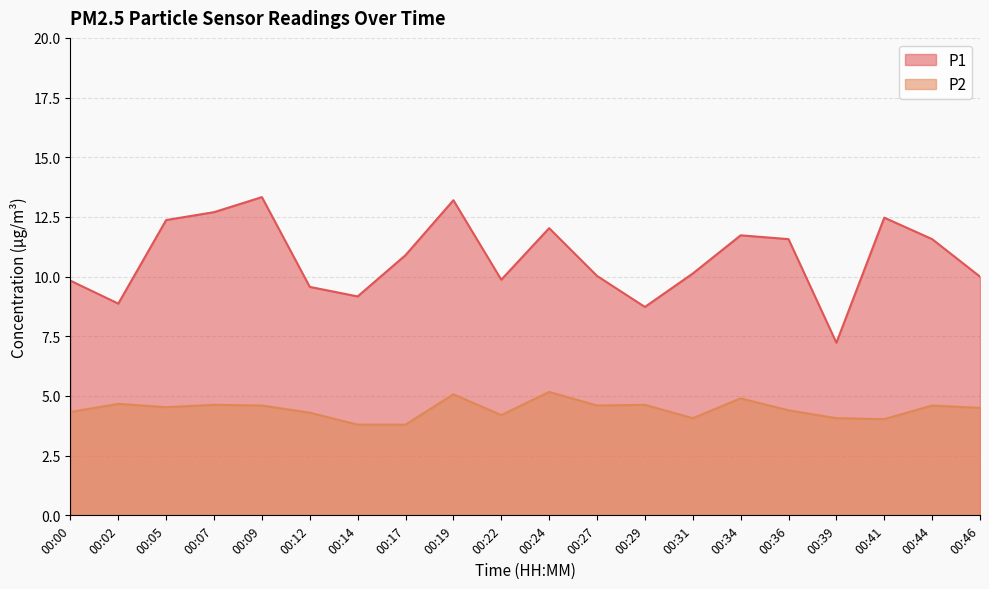

What are all the series names shown in the legend?

P1, P2